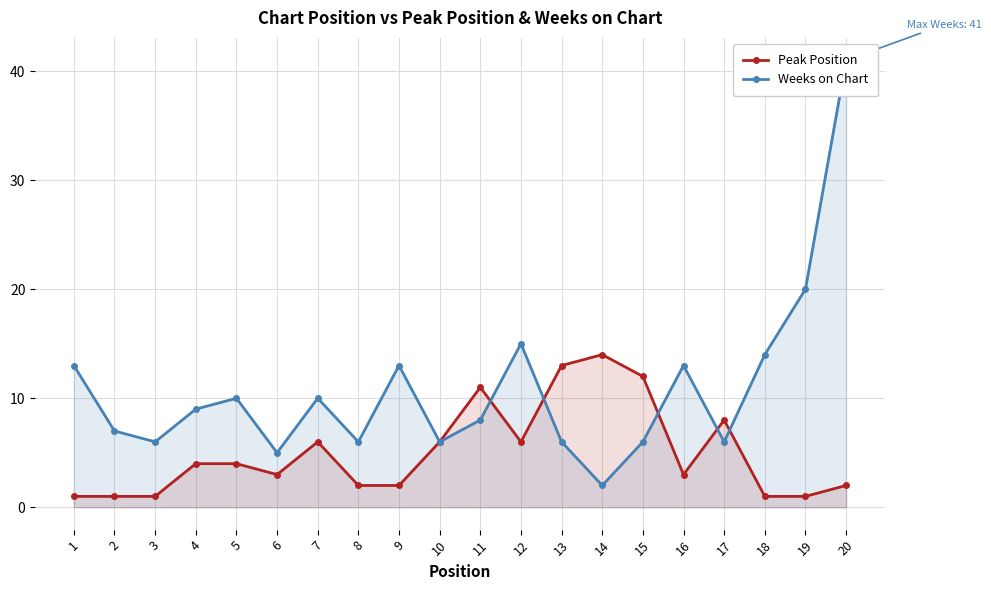

Where is Peak Position nearest to the value 7?

7